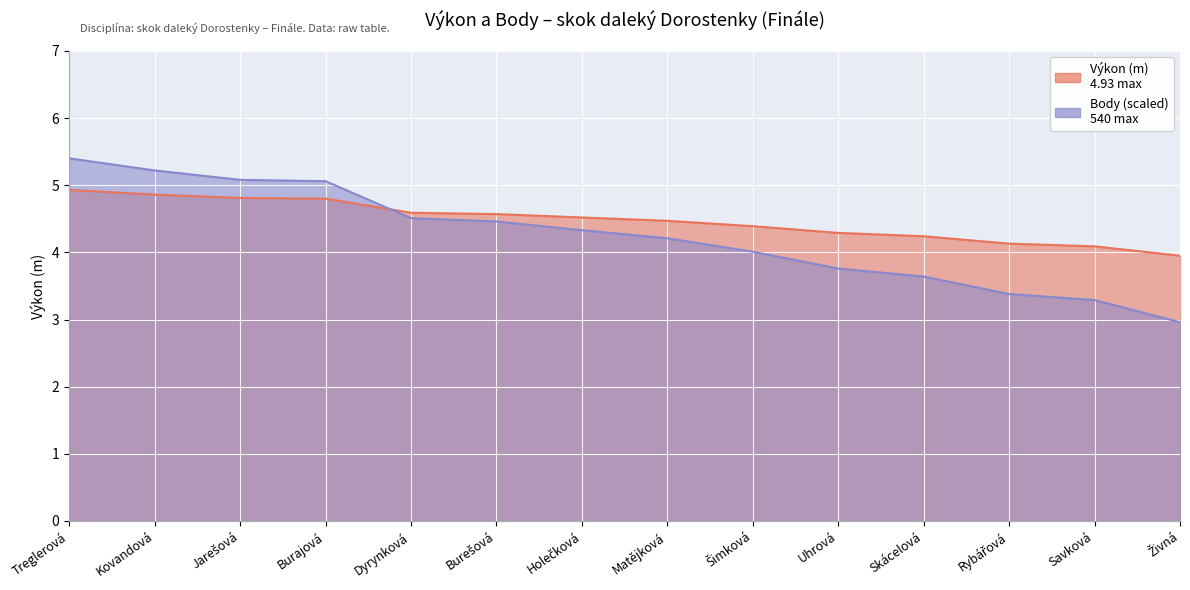

How many data points in Výkon are above 4?

13